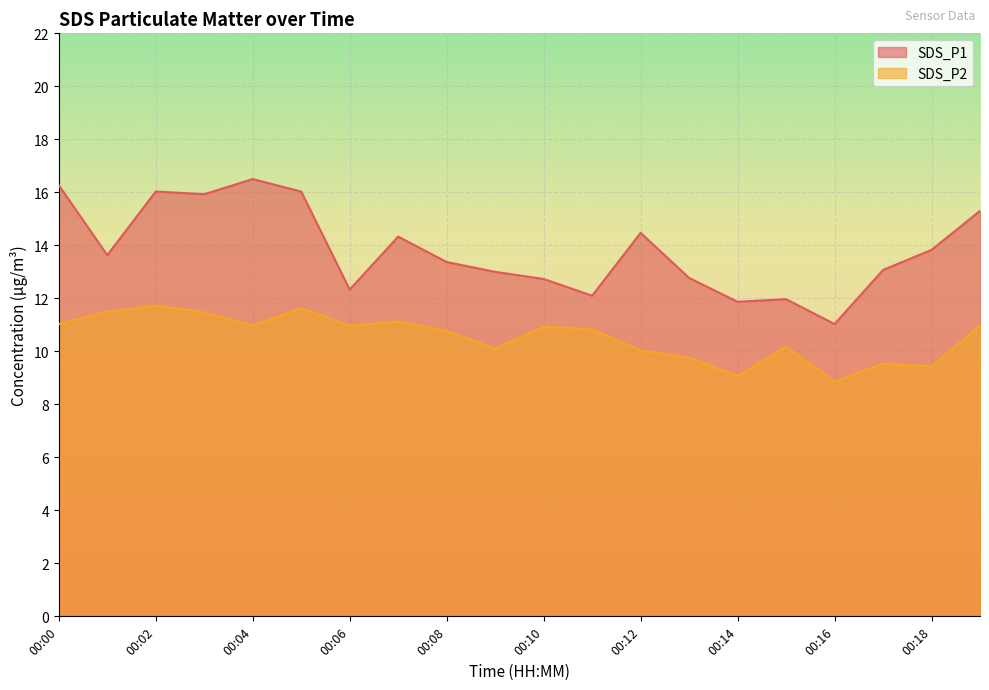

The SDS_P1 series shows 13.1 at 00:17. True or false?

True